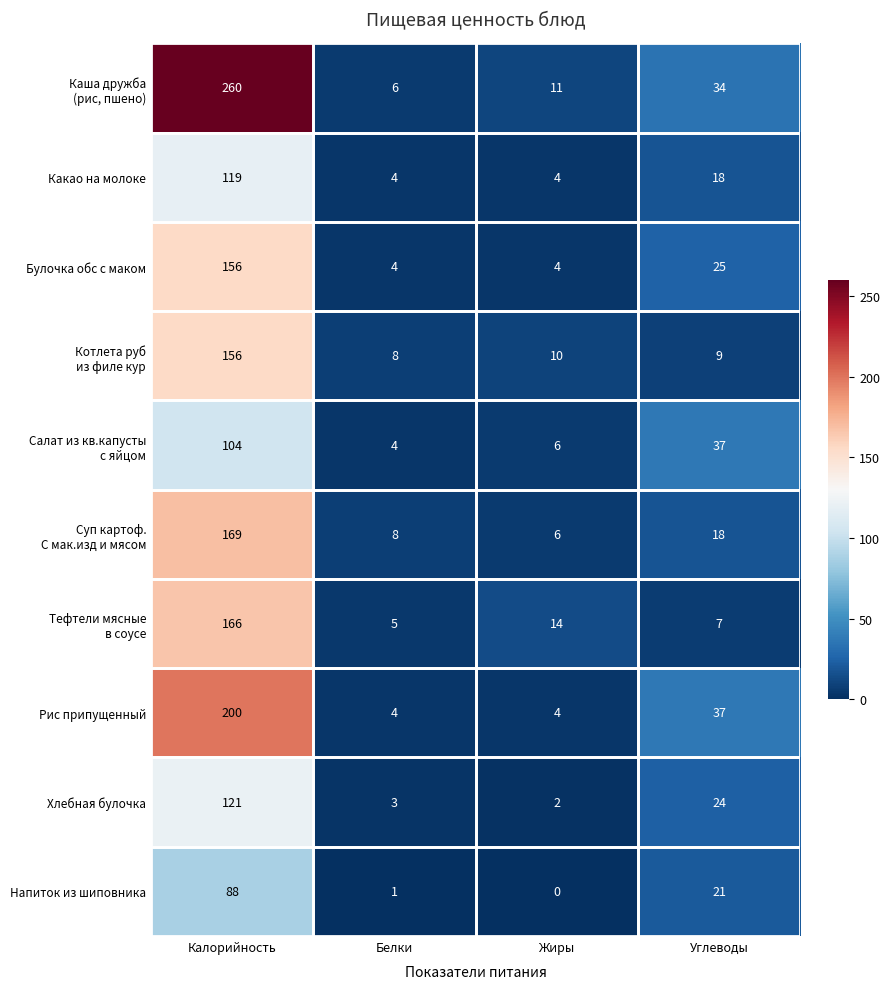

What is the sum of all Хлебная булочка values?

150